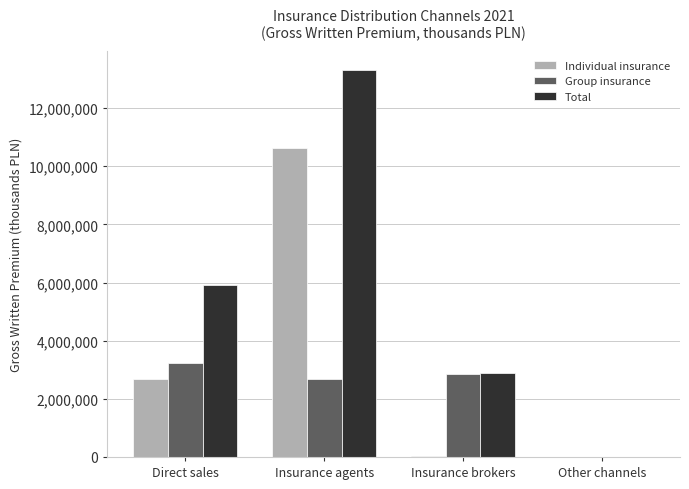

What are all the series names shown in the legend?

Individual insurance, Group insurance, Total